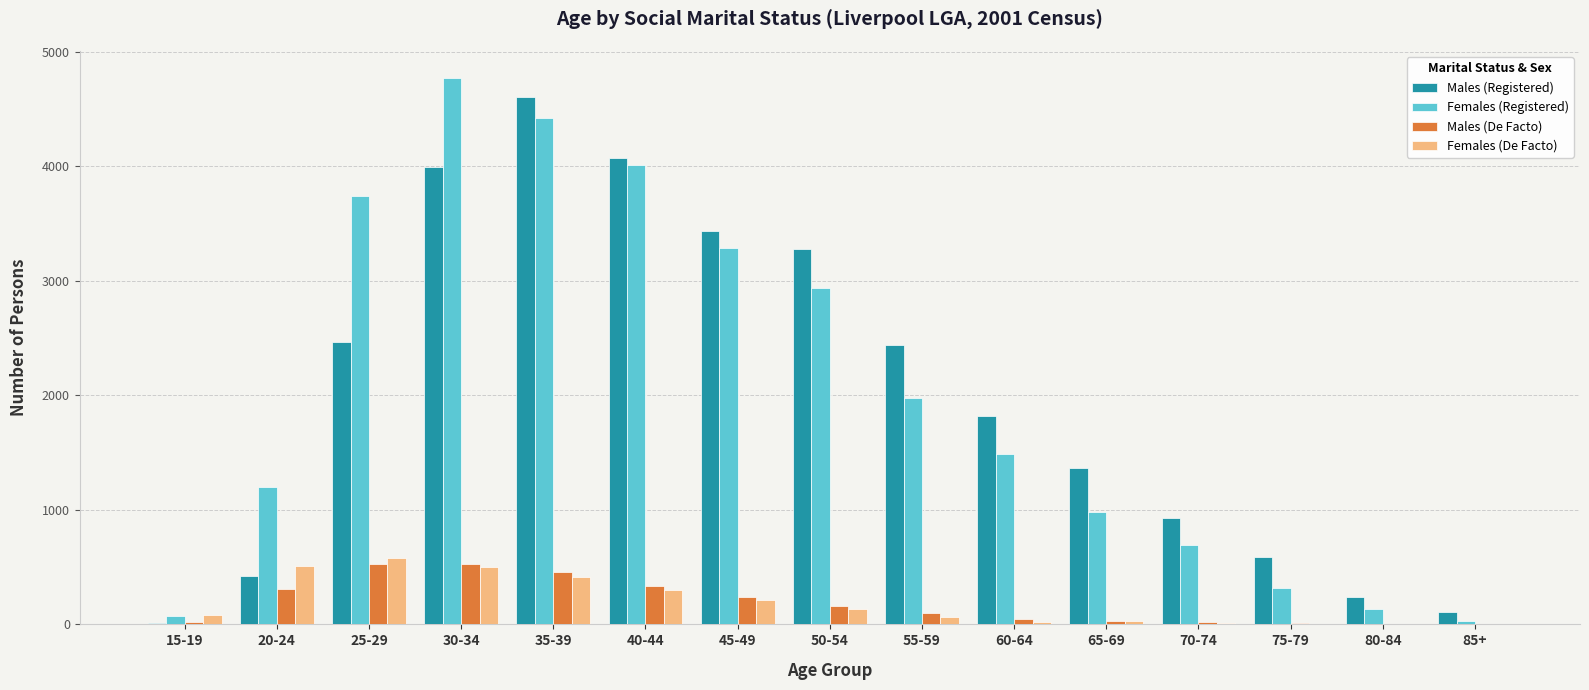

Is the value of Males (Registered) at 20-24 greater than the value of Females (Registered) at 30-34?

No